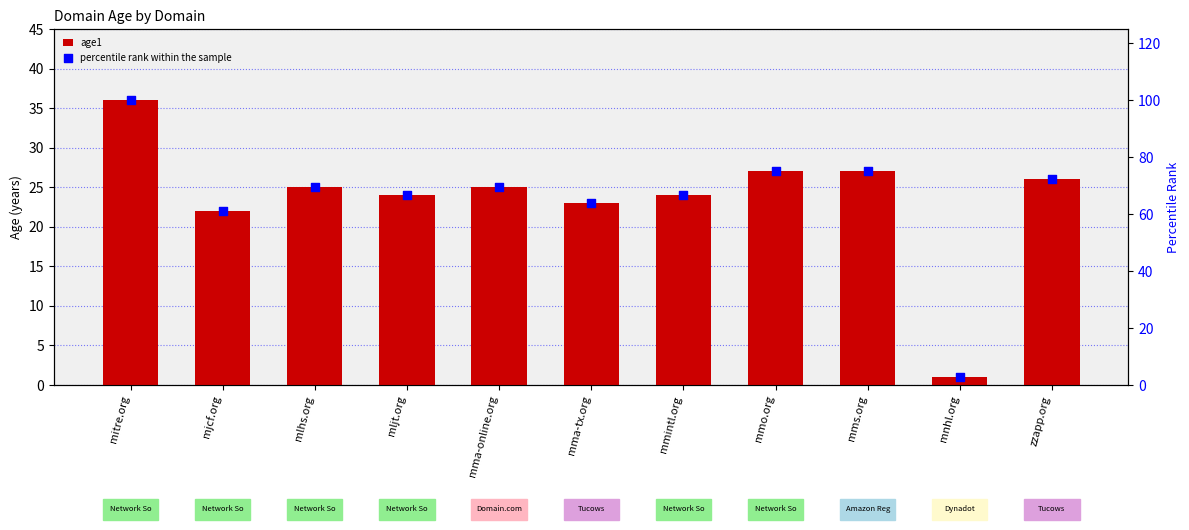

What is the total value across all series at mitre.org?

136.0